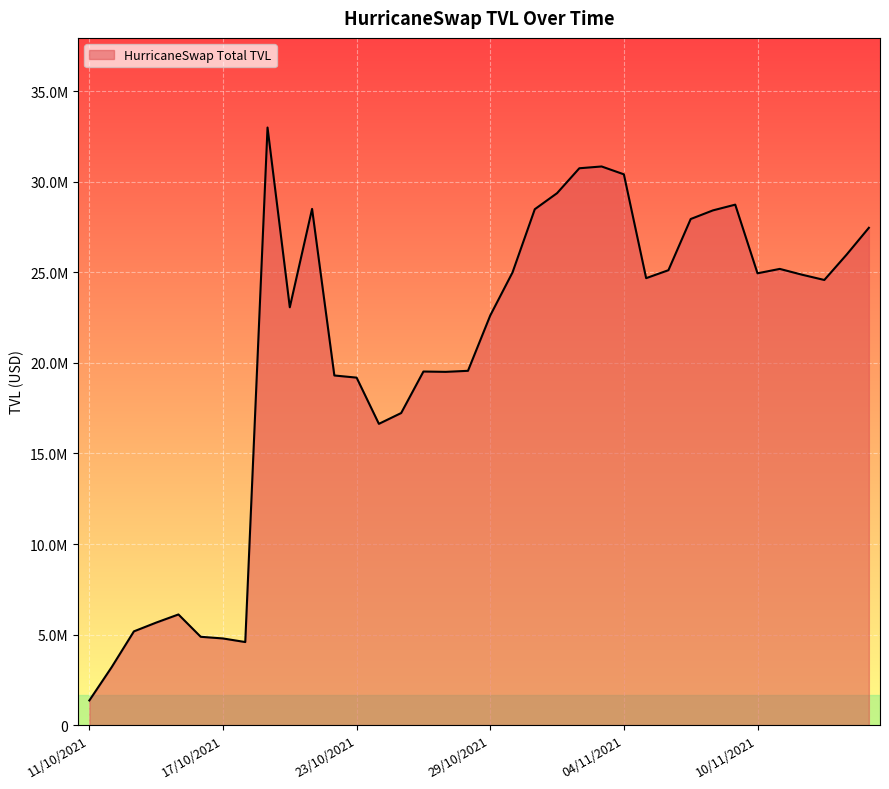

Does the chart display data point markers on the line(s)?

No